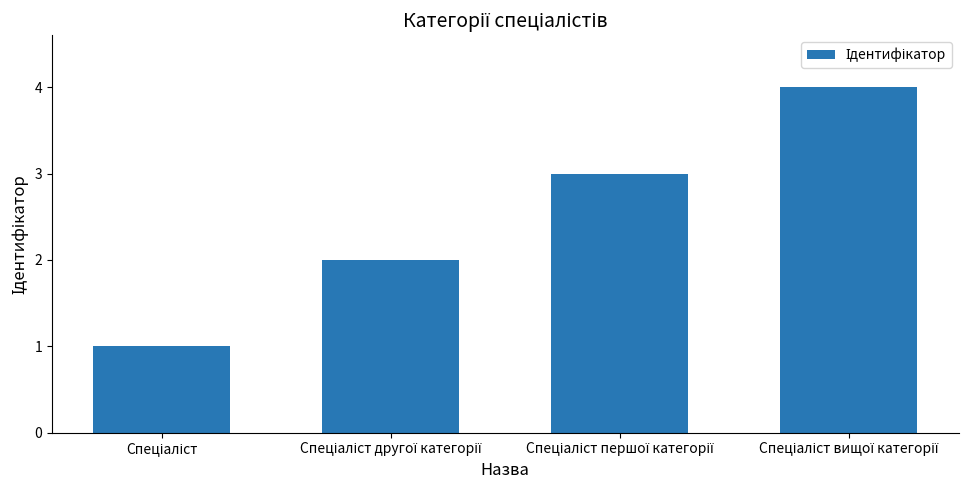

What is the maximum value shown in the chart?

4